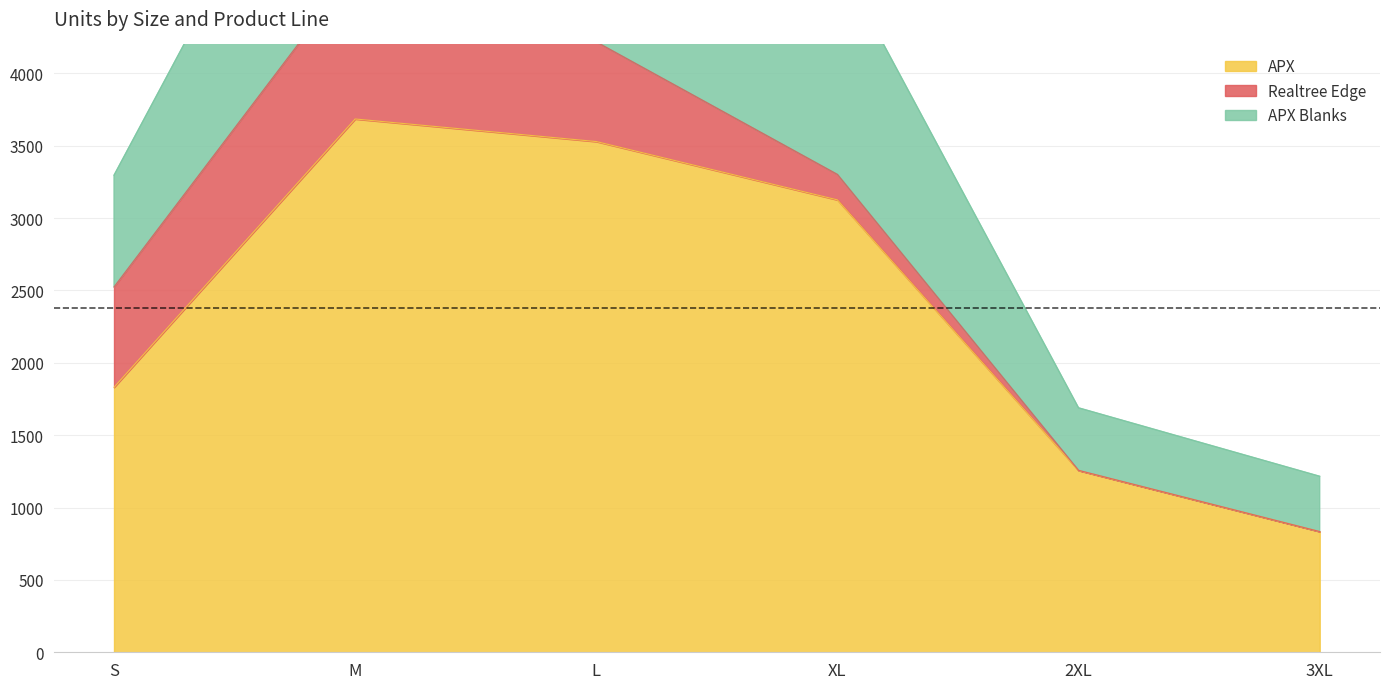

How many categories are shown in the chart?

6